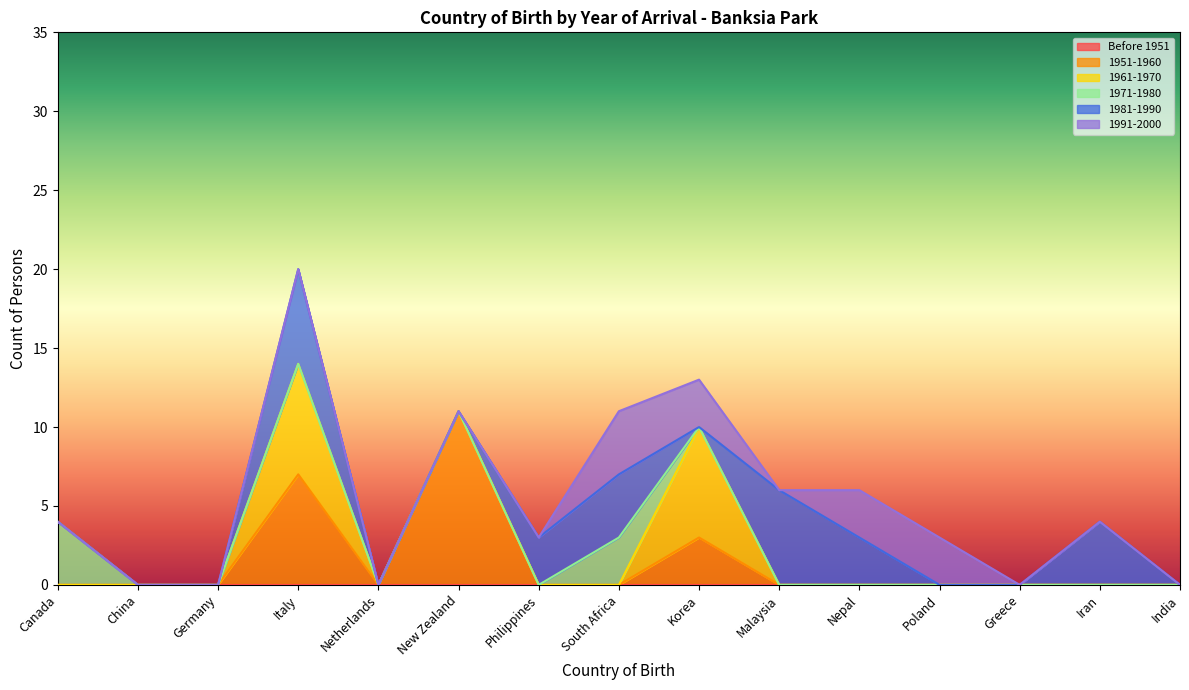

True or false: 1981-1990 and 1971-1980 intersect in this chart.

False